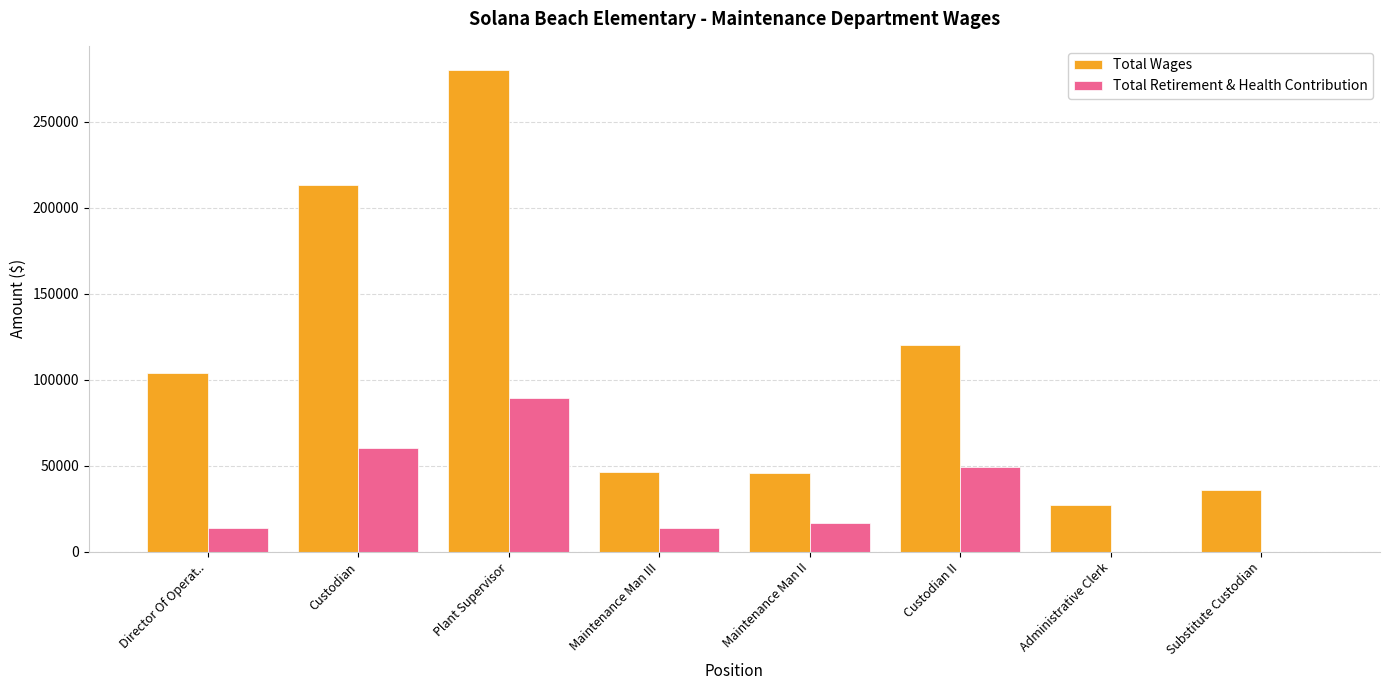

At which label does Total Wages reach its peak?

Plant Supervisor